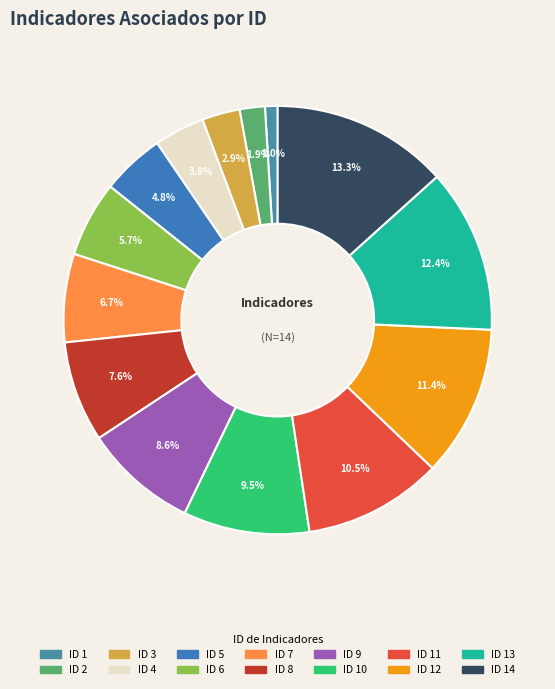

Count the number of slices in the pie.

14